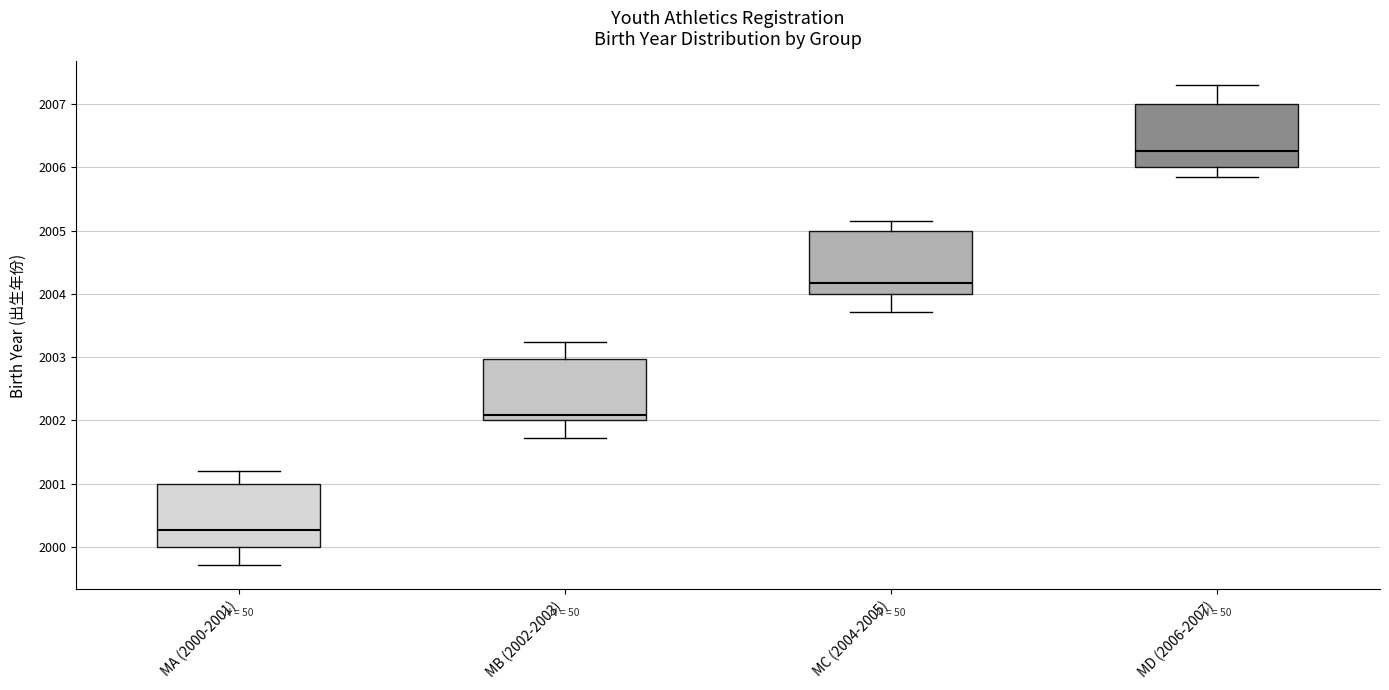

Which box has the lowest median line?

MA (2000-2001)